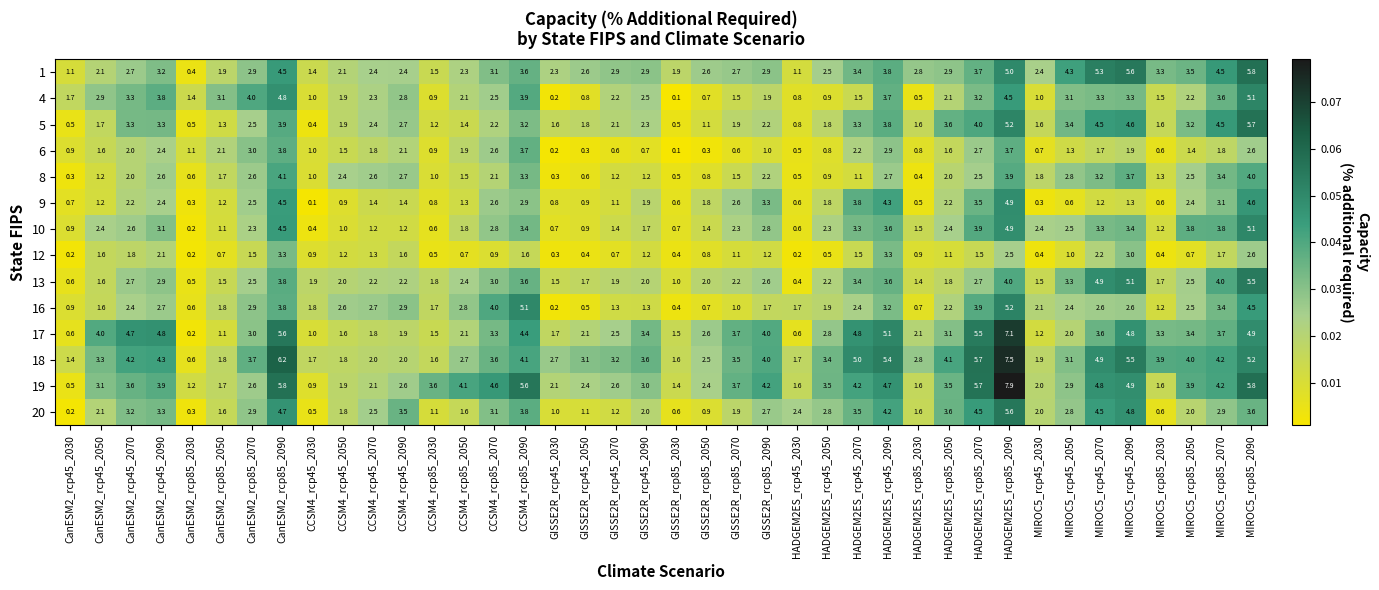

Between CanESM2_rcp45_2030 and CCSM4_rcp45_2030, which series saw the biggest shift?

13